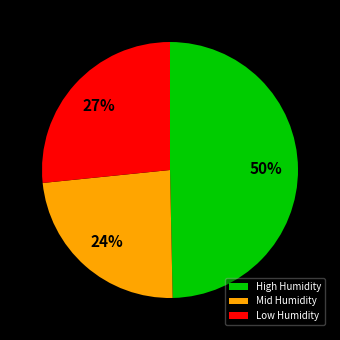

The Low Humidity slice represents 13% of the pie. True or false?

False